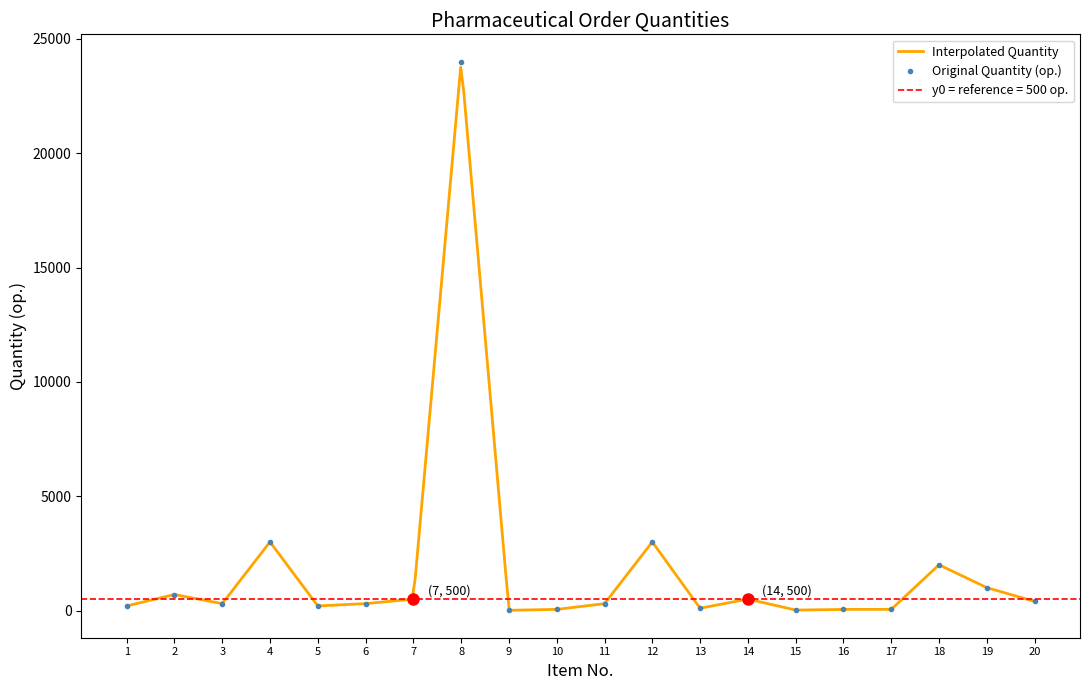

Reading left to right, transcribe all the data shown in this chart.

200	700	300	3000	200	300	500	24000	10	50	300	3000	100	500	20	50	50	2000	1000	400